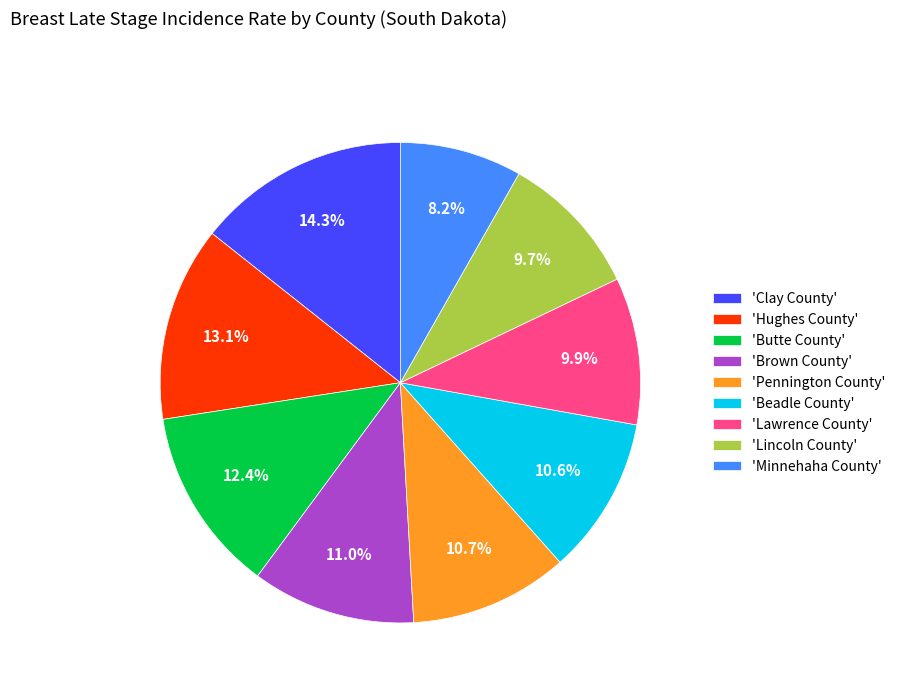

What is the largest slice in the pie chart?

'Clay County'